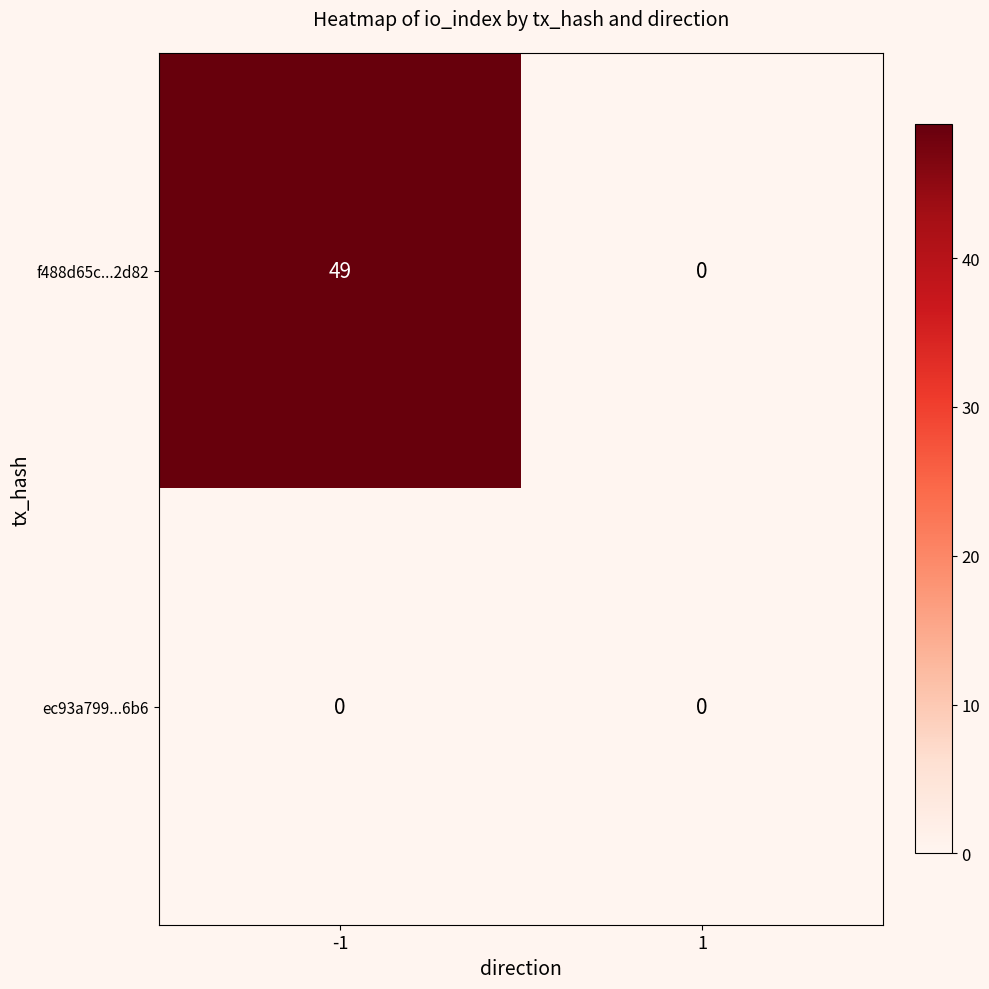

List the series in order of their overall mean, highest first.

f488d65c...2d82, ec93a799...6b6